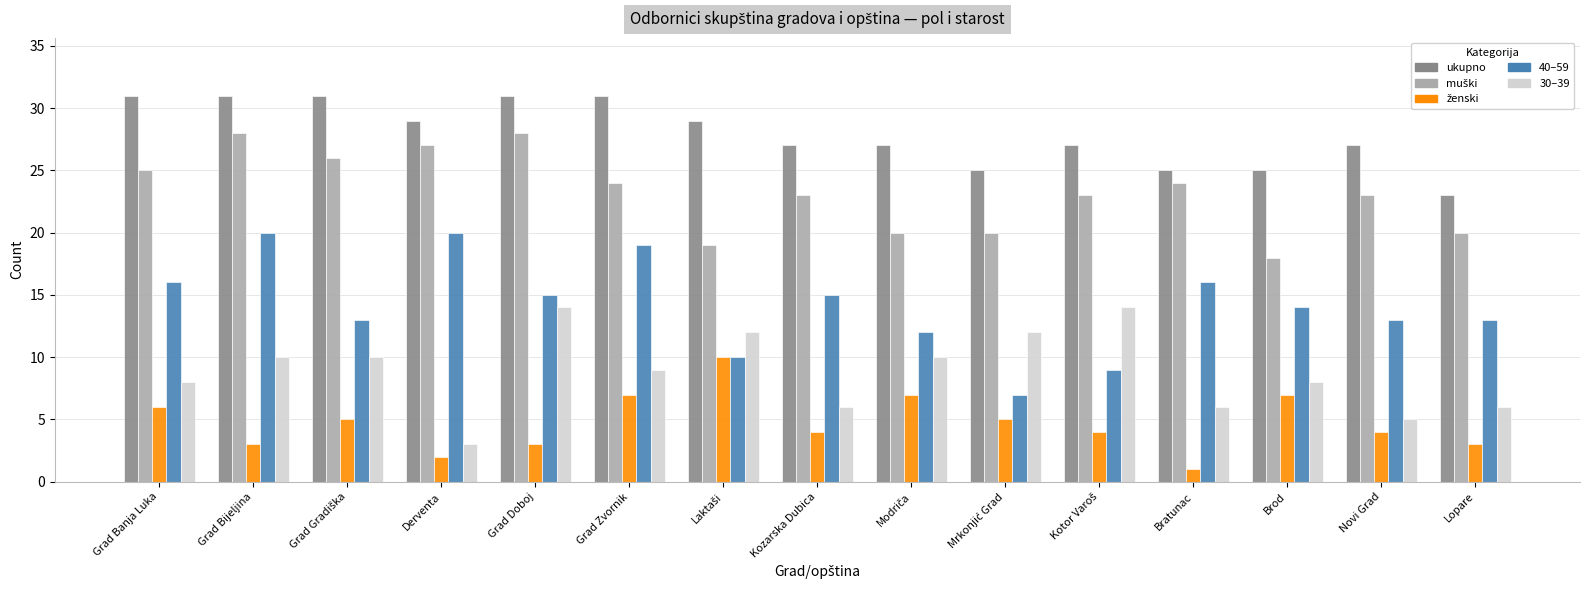

Which category has the lowest value across all series?

Bratunac